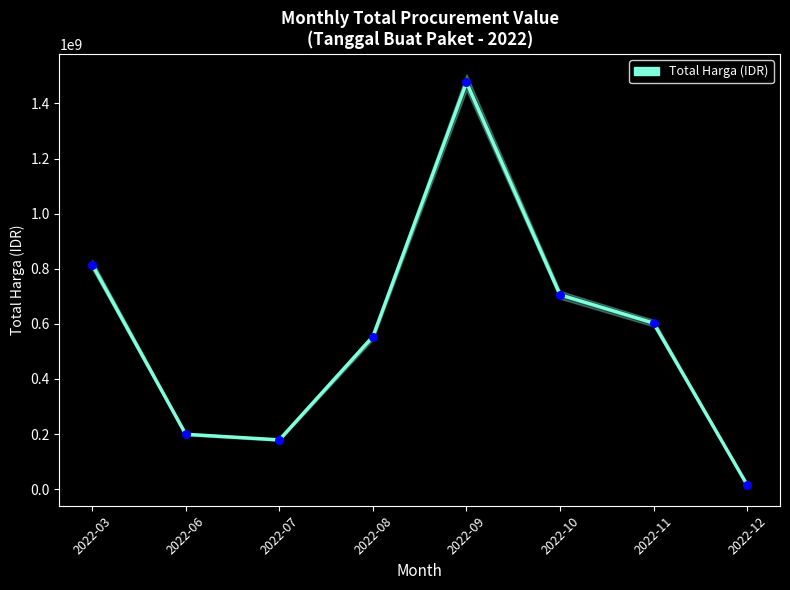

What is the ratio of the value at 2022-09 to the value at 2022-11?

2.4